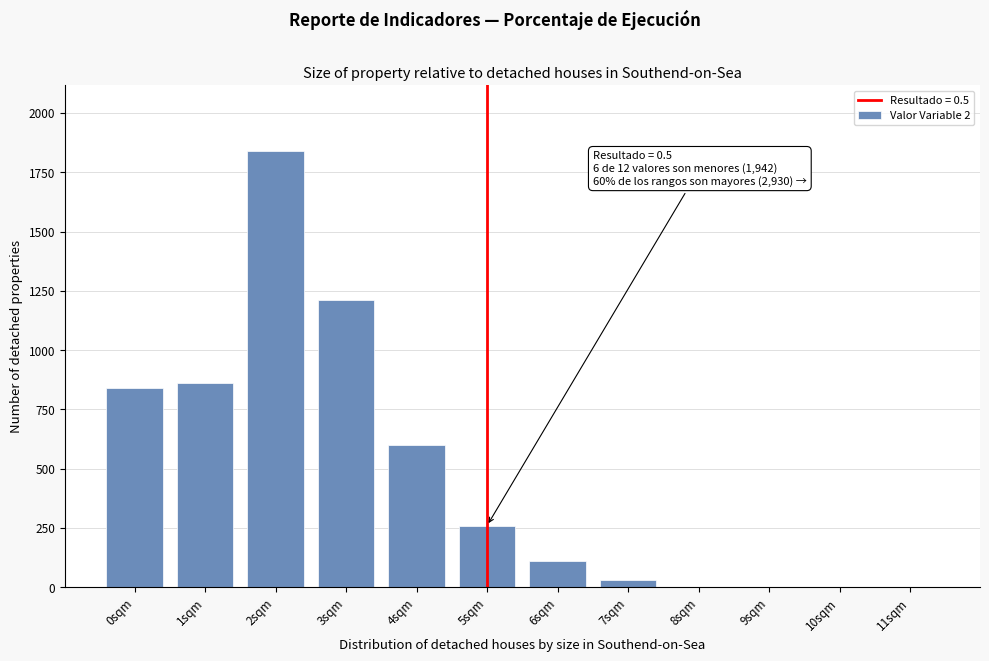

Which range on the x-axis has the tallest bar?

1.5 to 2.5